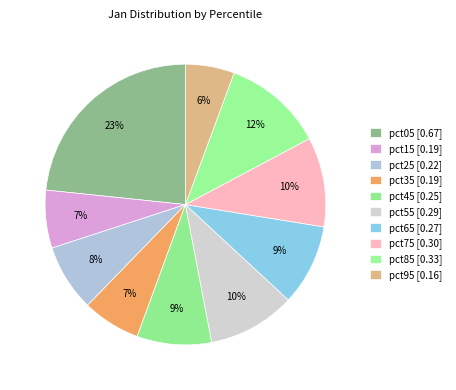

Count the number of slices in the pie.

10